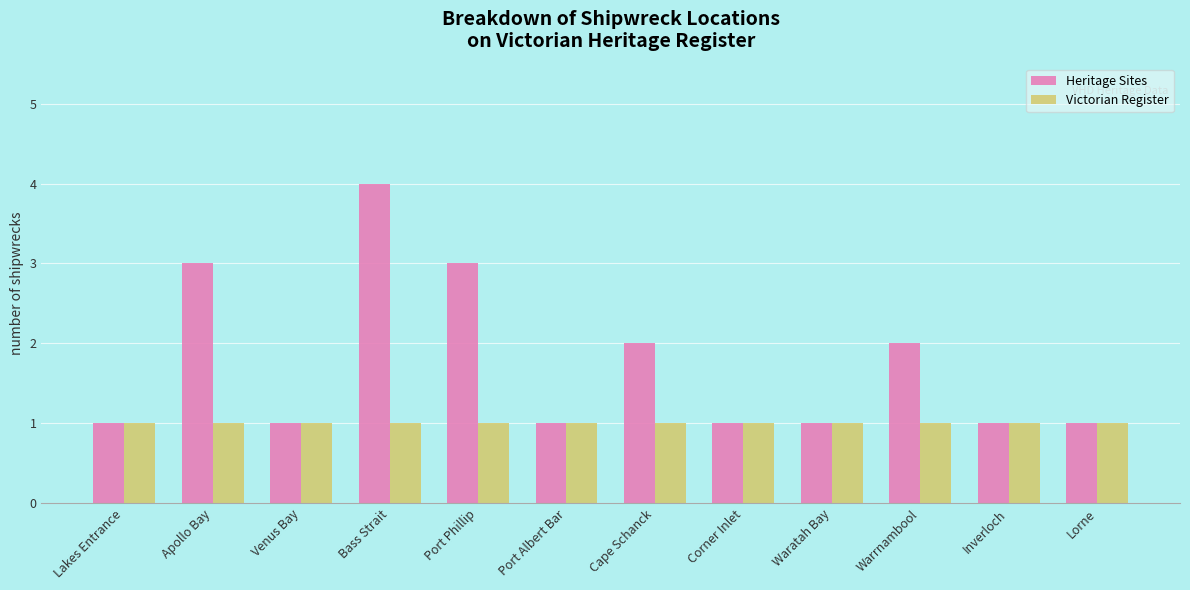

Which series has the largest total across all categories?

Heritage Sites